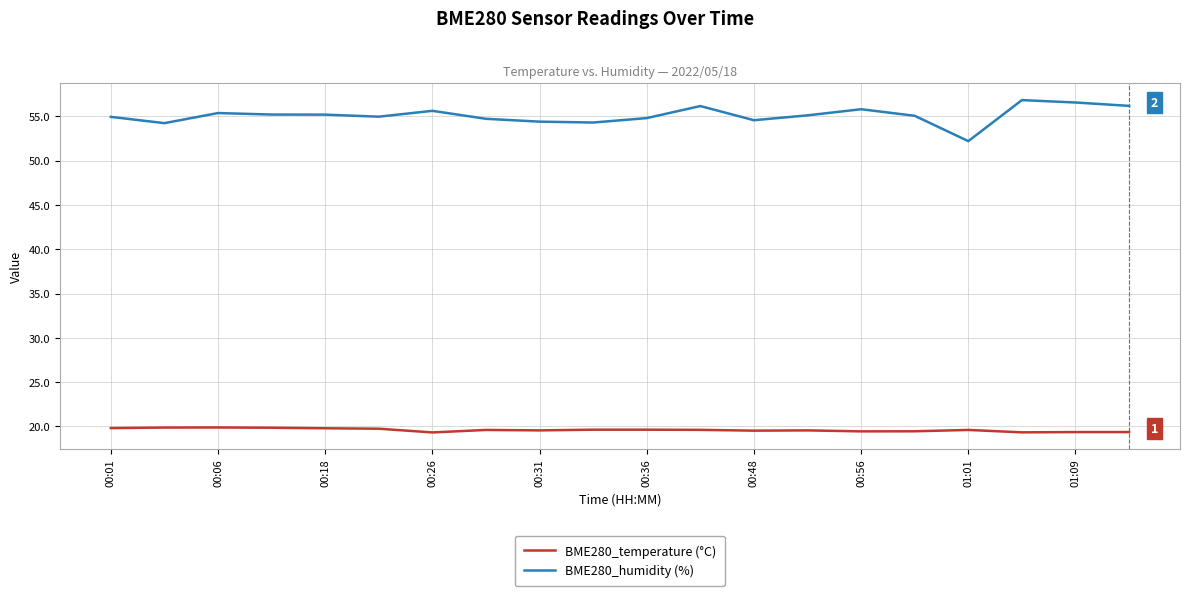

What is the greatest value displayed?

56.8